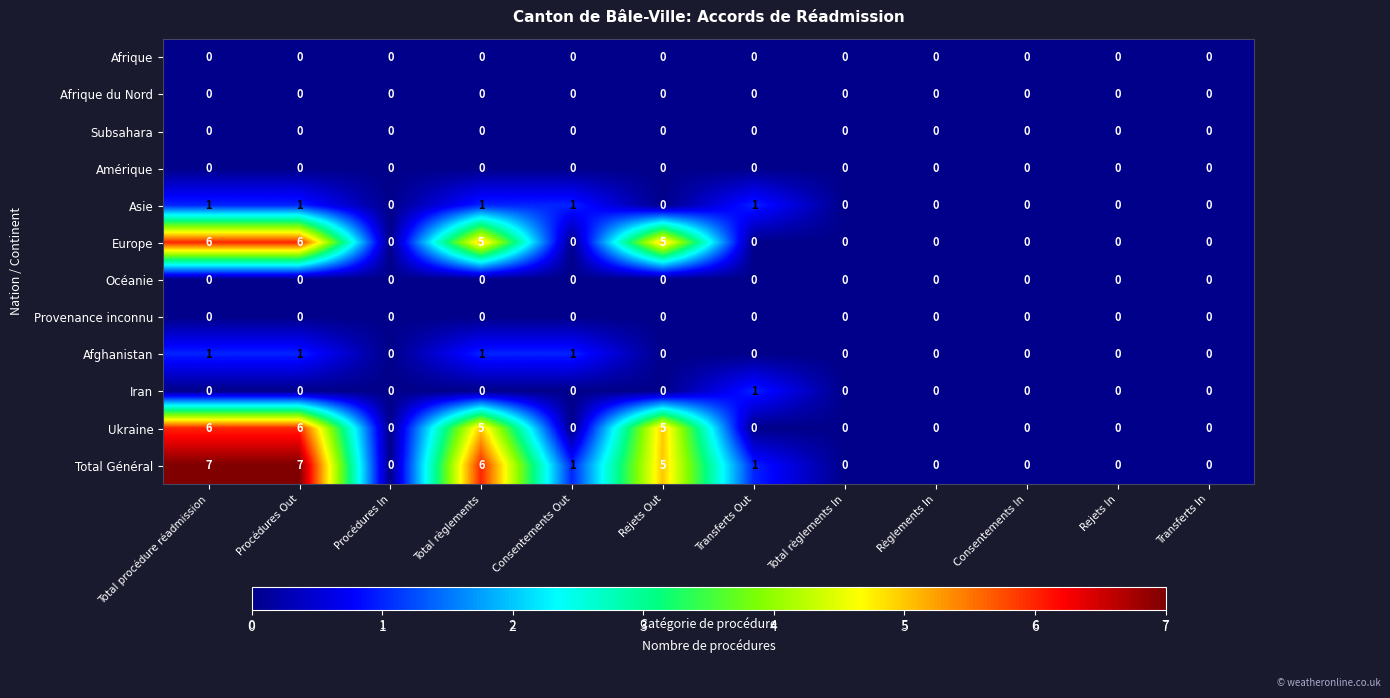

At which label does Total Général first exceed 1?

Total procédure réadmission